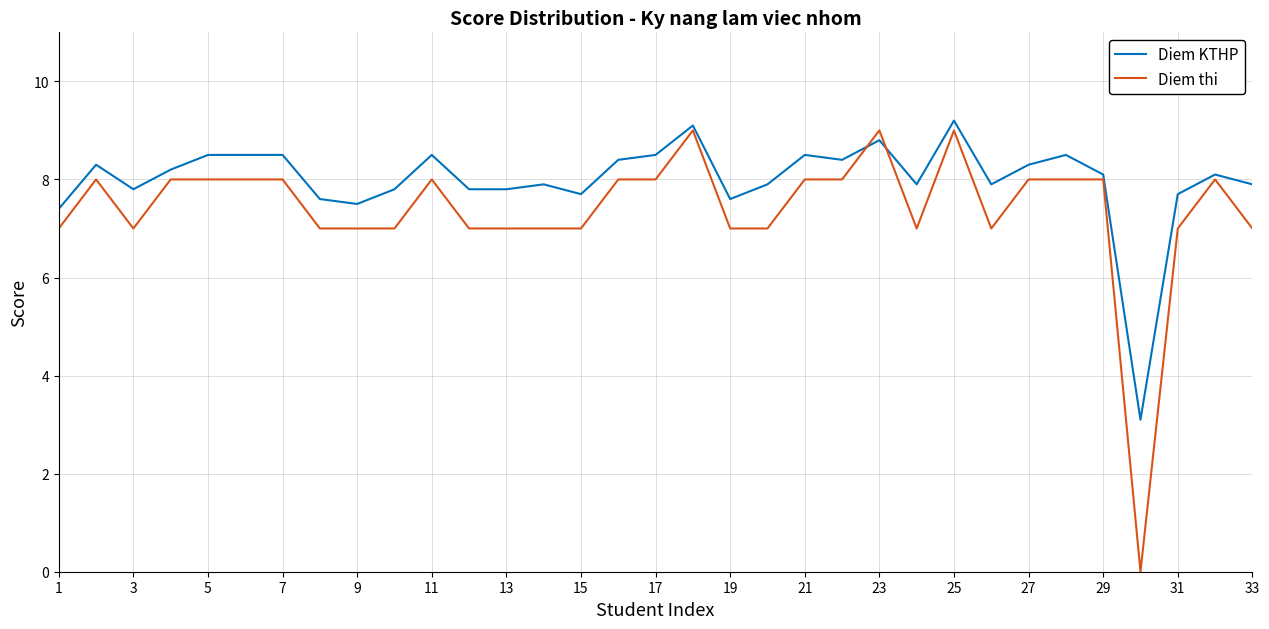

How many lines are shown in the chart?

2